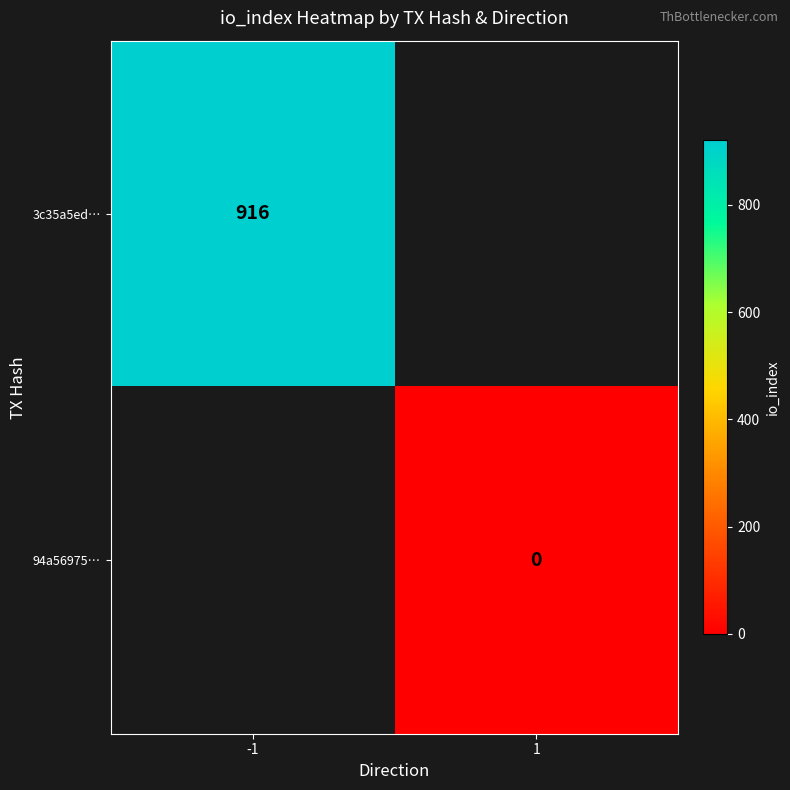

The value of 3c35a5ed… at -1 is 1370. True or false?

False